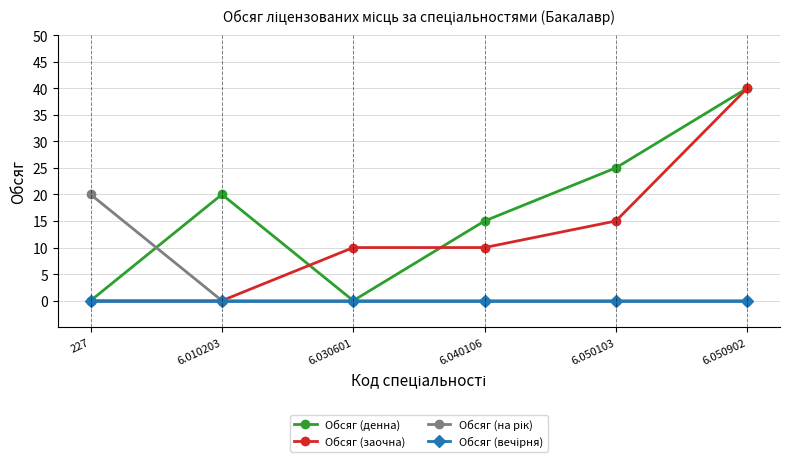

At which category is the sum across all series the highest?

6.050902